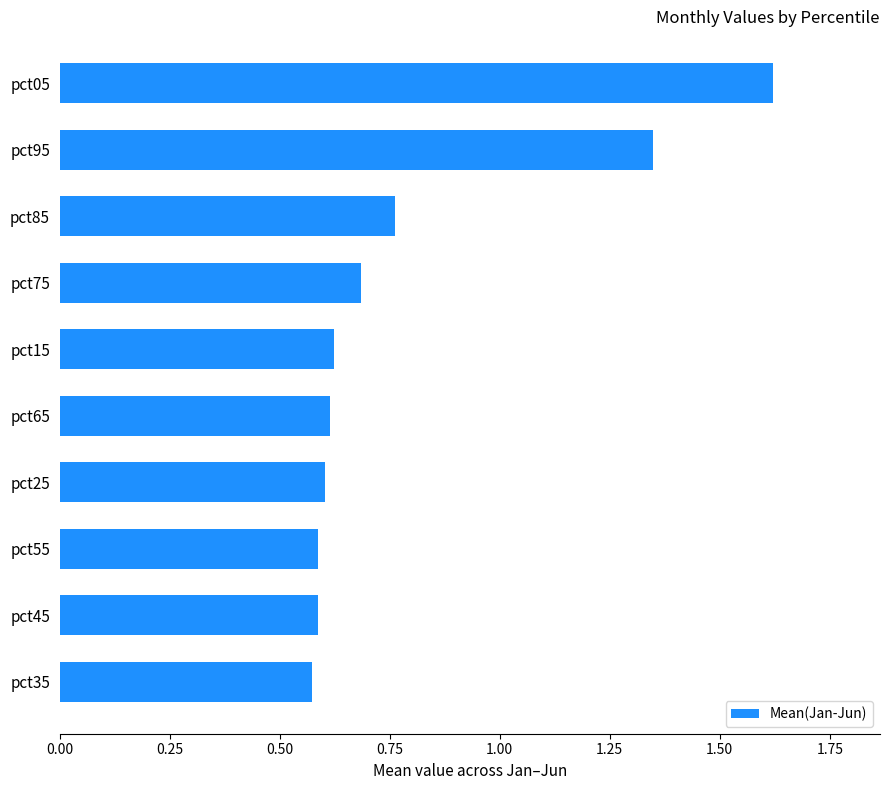

Where is the data nearest to the value 1?

pct85